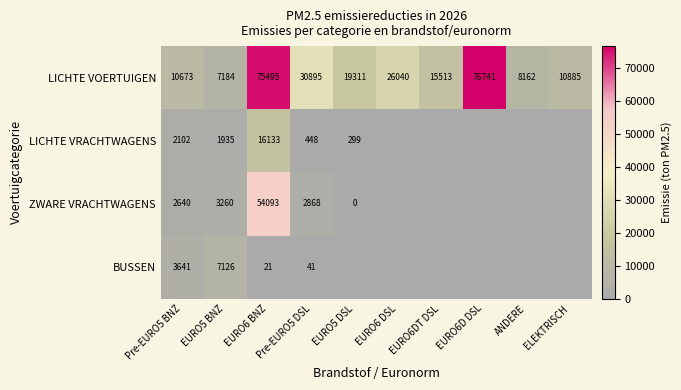

Is the value of LICHTE VOERTUIGEN at EURO5 DSL greater than the value of BUSSEN at Pre-EURO5 BNZ?

Yes